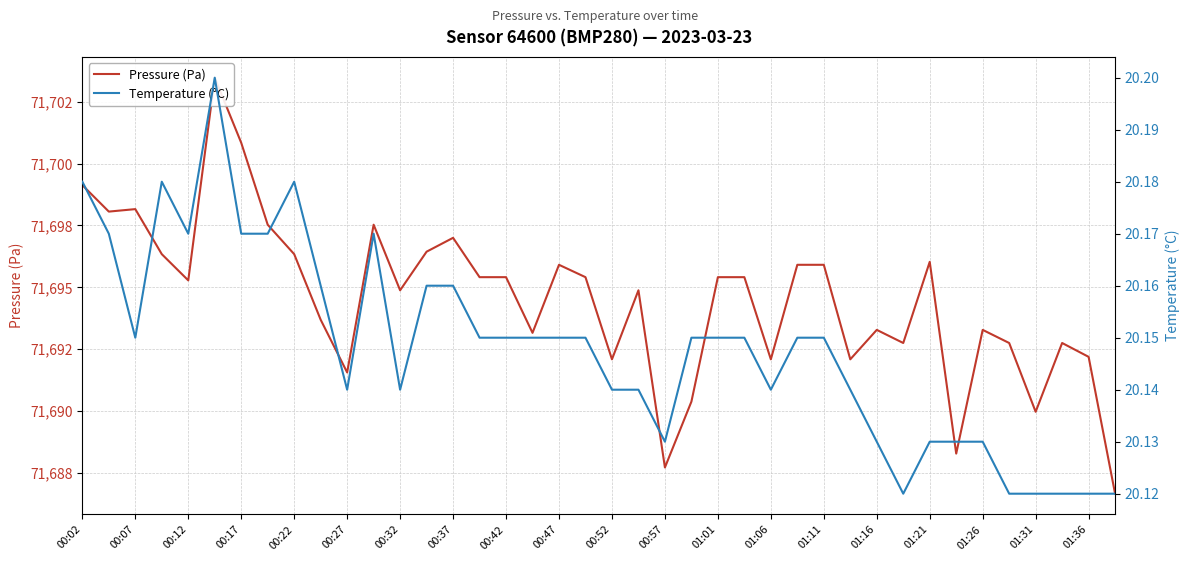

Read the Temperature (°C) value at 00:02.

20.2